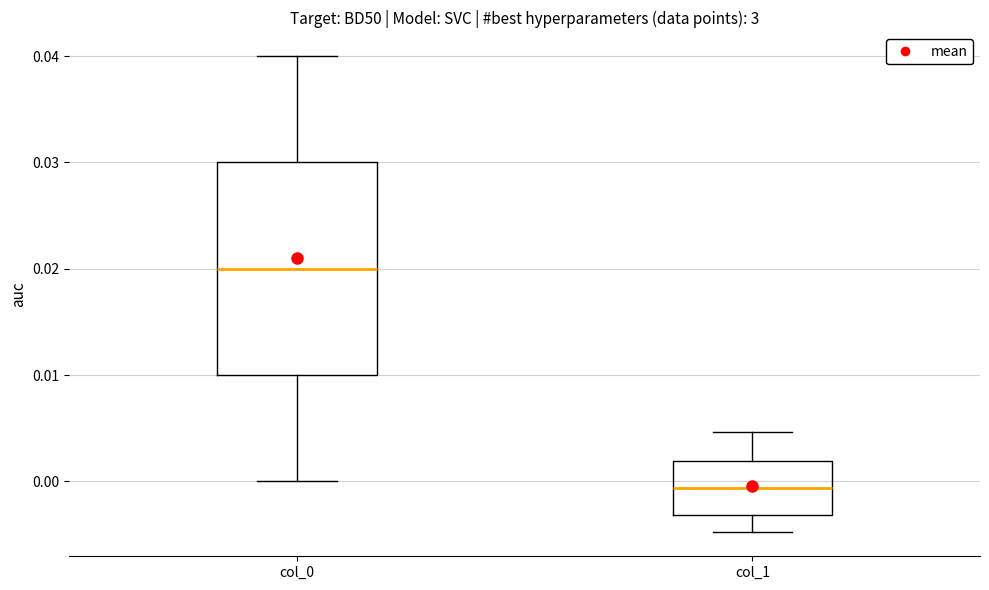

Reading left to right, read every box against the y-axis: the position of its median line, the range the box covers, and the ends of its whiskers. The values are not printed on the chart, so give them approximately, as read against the axis.

col_0: median 0.020, box 0.010 to 0.030, whiskers 0.000 to 0.040
col_1: median -0.001, box -0.003 to 0.002, whiskers -0.005 to 0.005